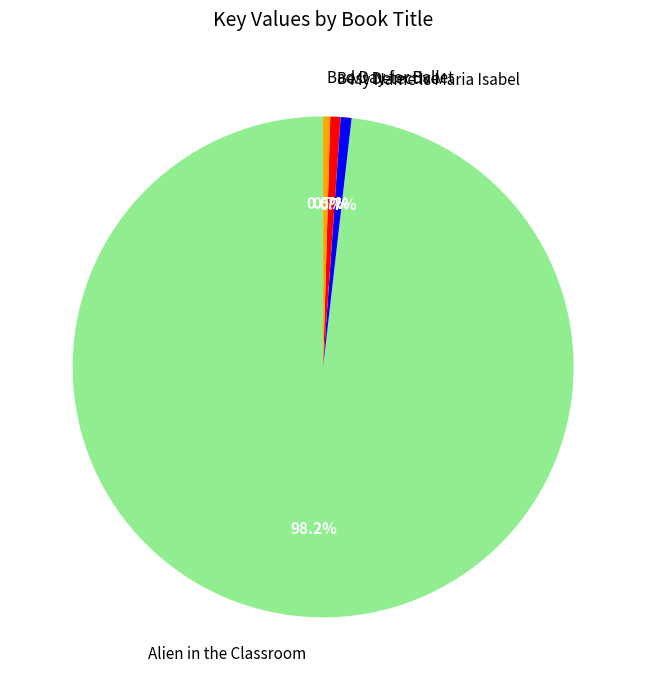

Count the number of slices in the pie.

4